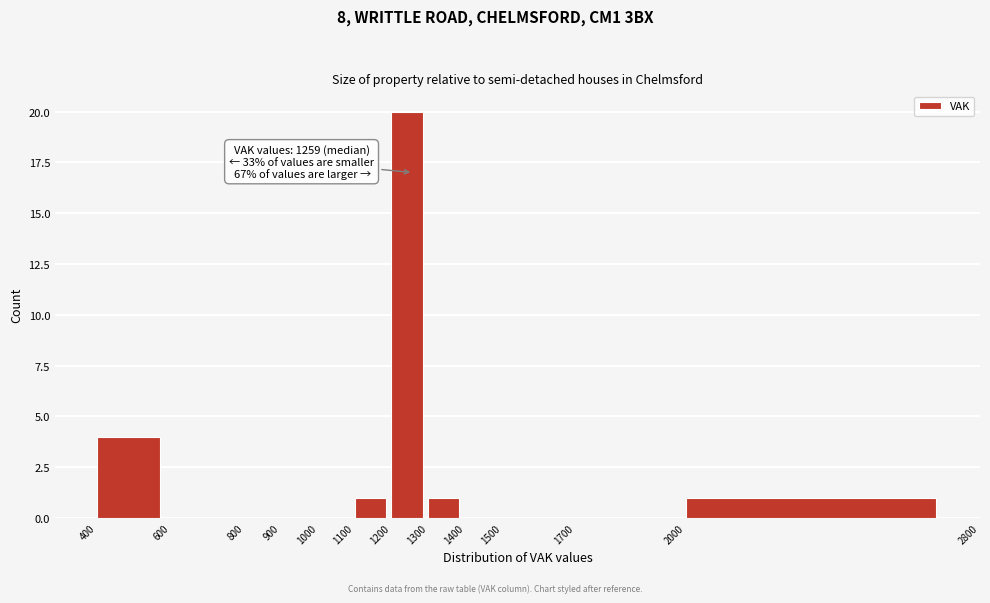

Which range on the x-axis has the tallest bar?

1200 to 1300